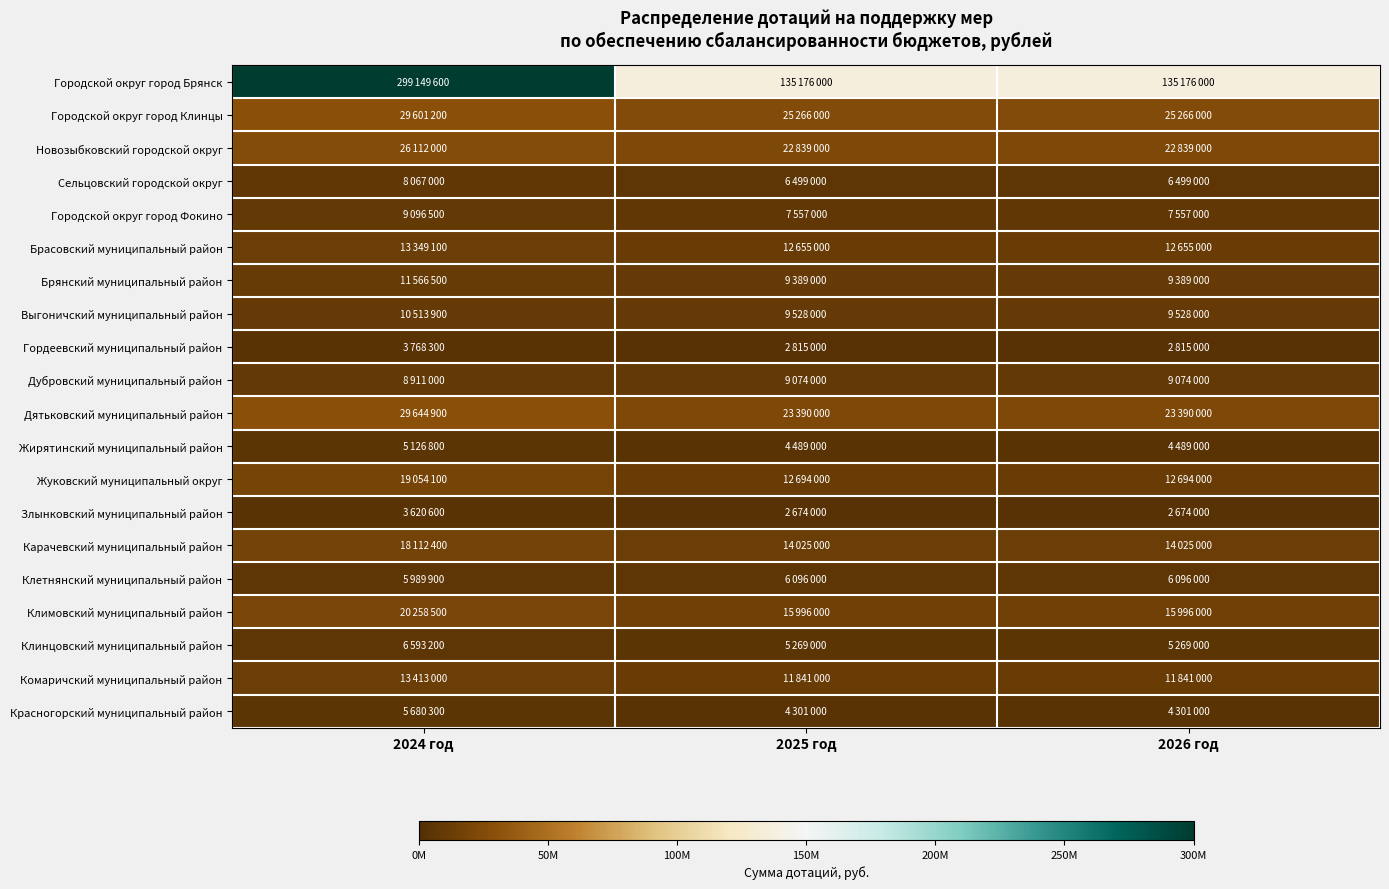

Which series changed the most between 2024 год and 2026 год?

Городской округ город Брянск